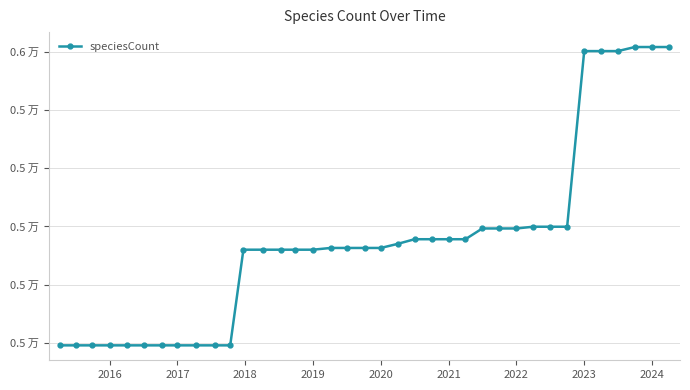

What is the difference between the maximum and minimum values?

1026